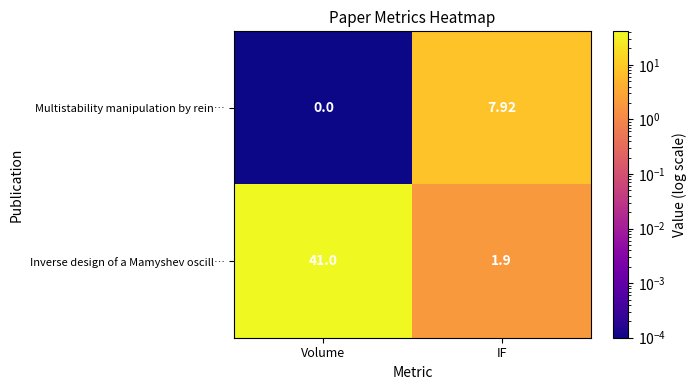

Where is Inverse design of a Mamyshev oscill… nearest to the value 21?

IF